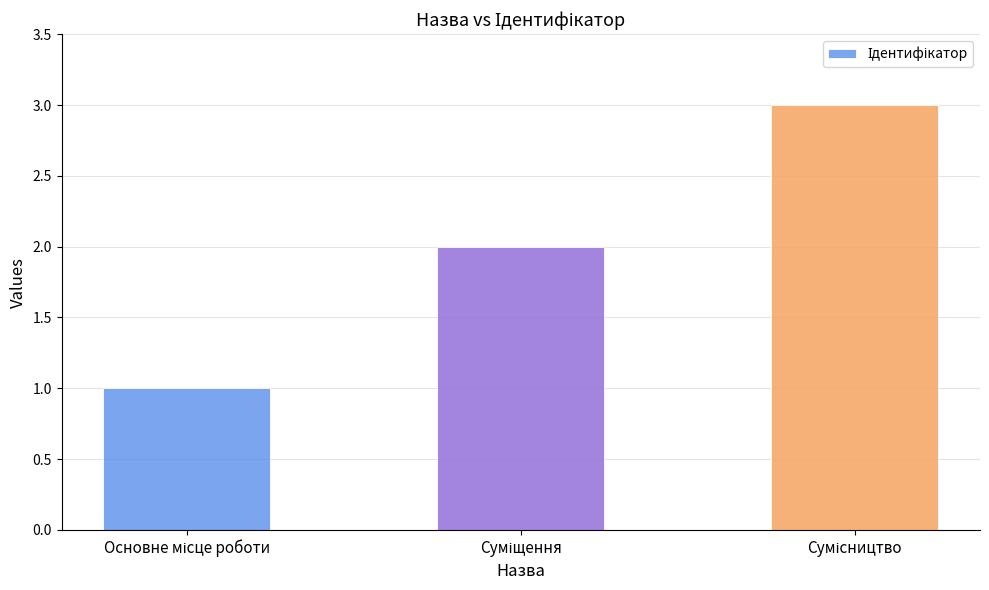

What is the sum of all values?

6